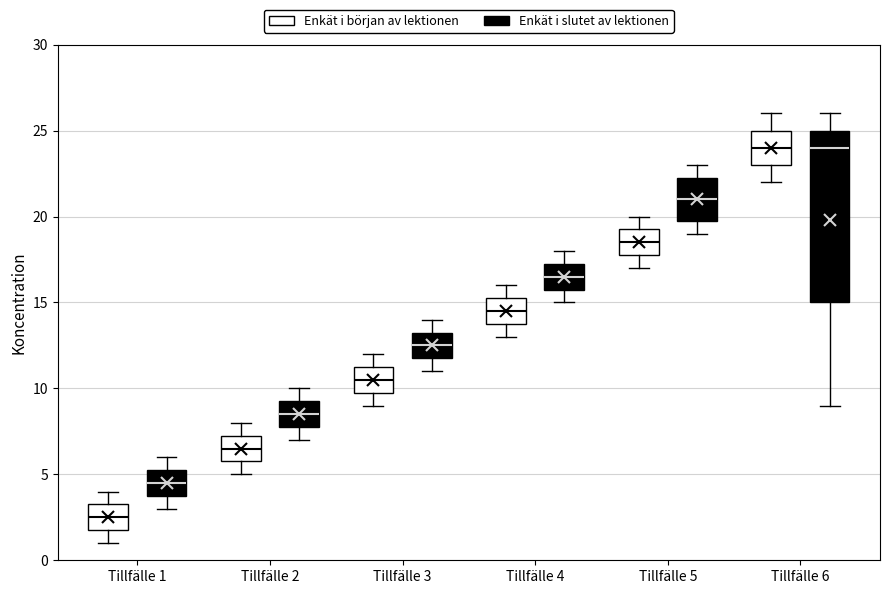

Which box is the tallest, from its lower edge to its upper edge?

Tillfälle 6 (Enkät i slutet av lektionen)